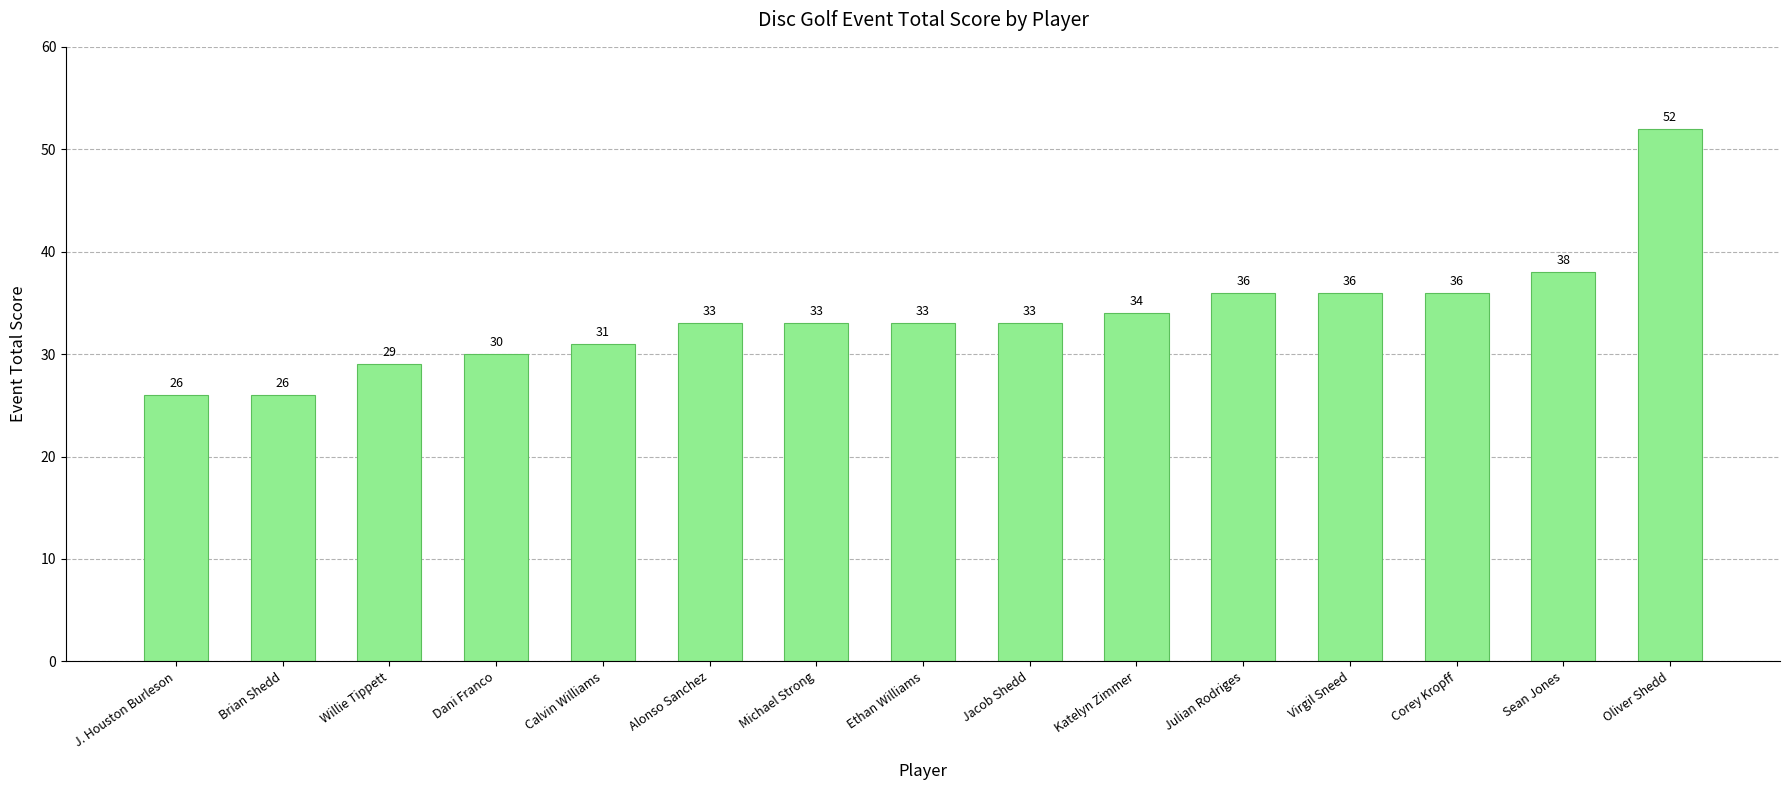

What is the sum of the values at Brian Shedd and J. Houston Burleson?

52